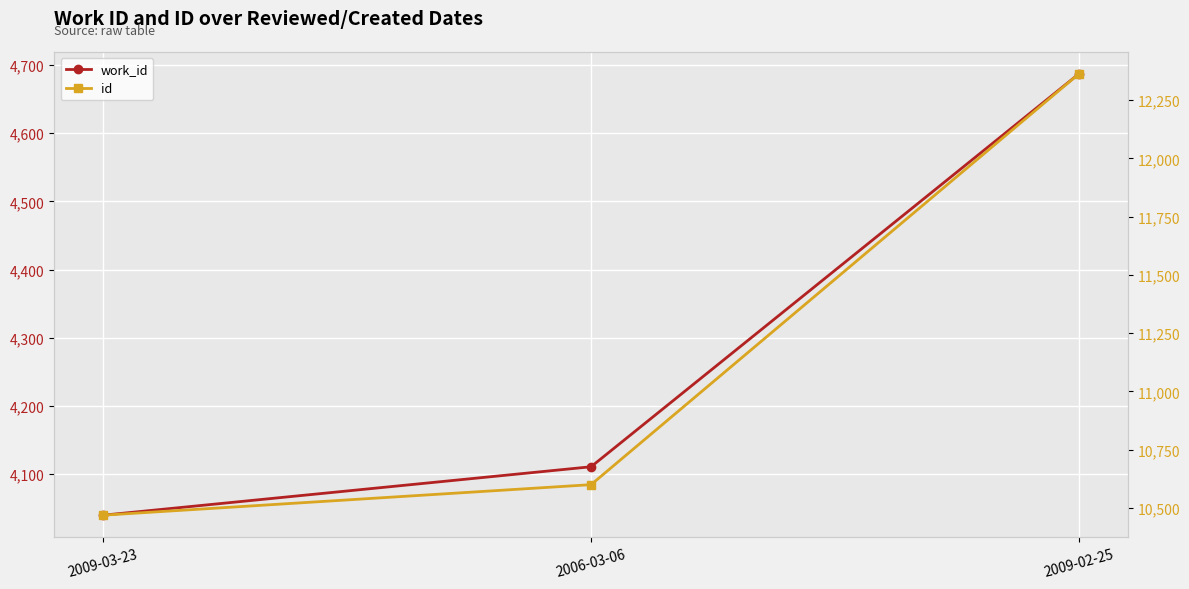

Is the value of work_id at 2009-02-25 greater than the value of id at 2009-02-25?

No